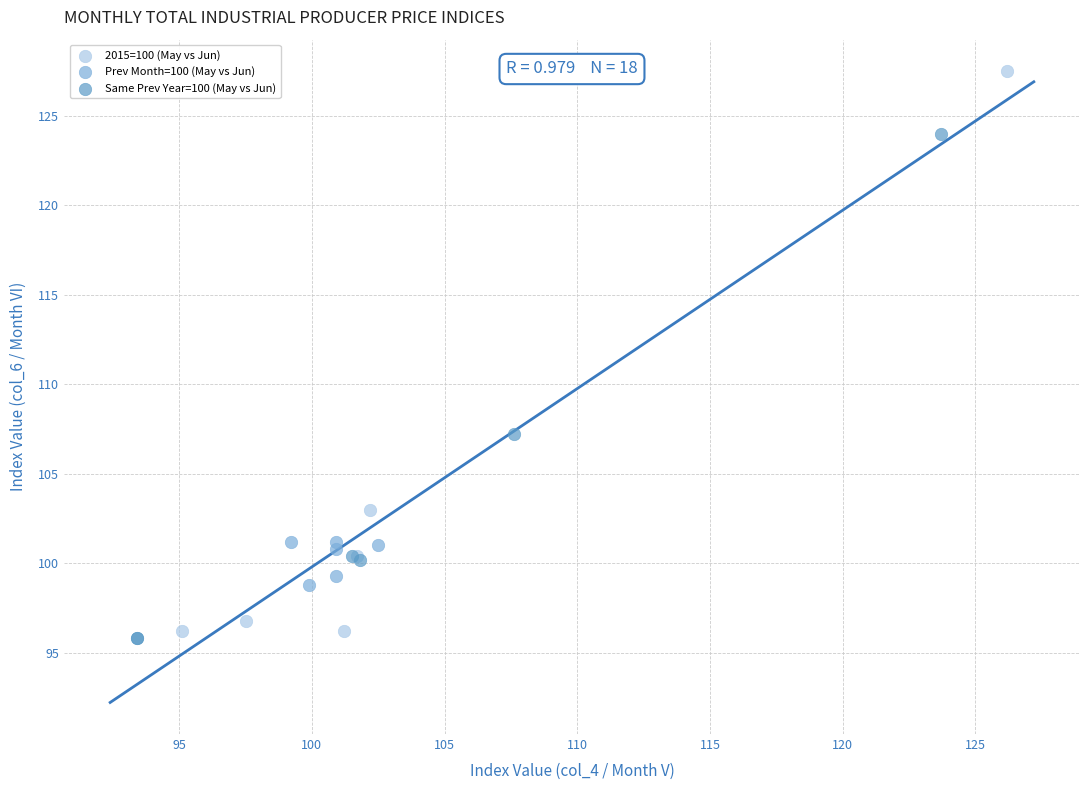

What are all the series names shown in the legend?

2015=100 (May vs Jun), Prev Month=100 (May vs Jun), Same Prev Year=100 (May vs Jun)